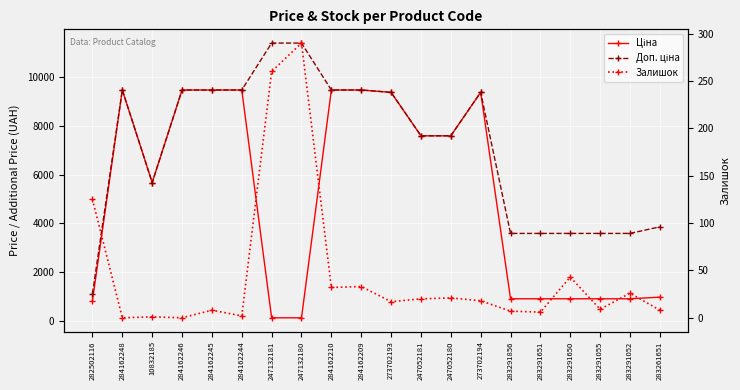

How many interior local valleys does the Ціна series have?

1